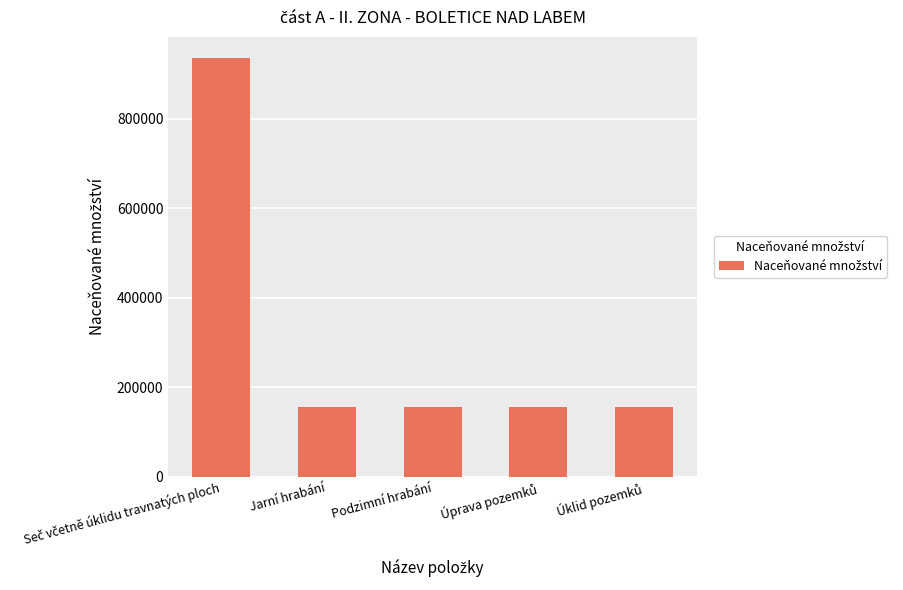

Reading right to left, what are all the values shown in this chart?

155958	155958	155958	155958	935748